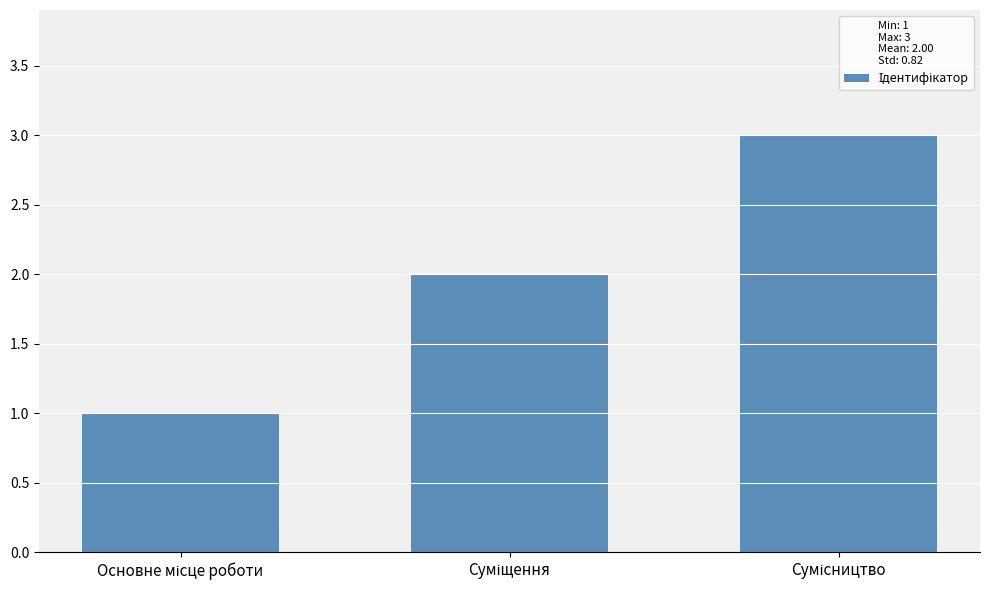

What is the sum of all values?

6